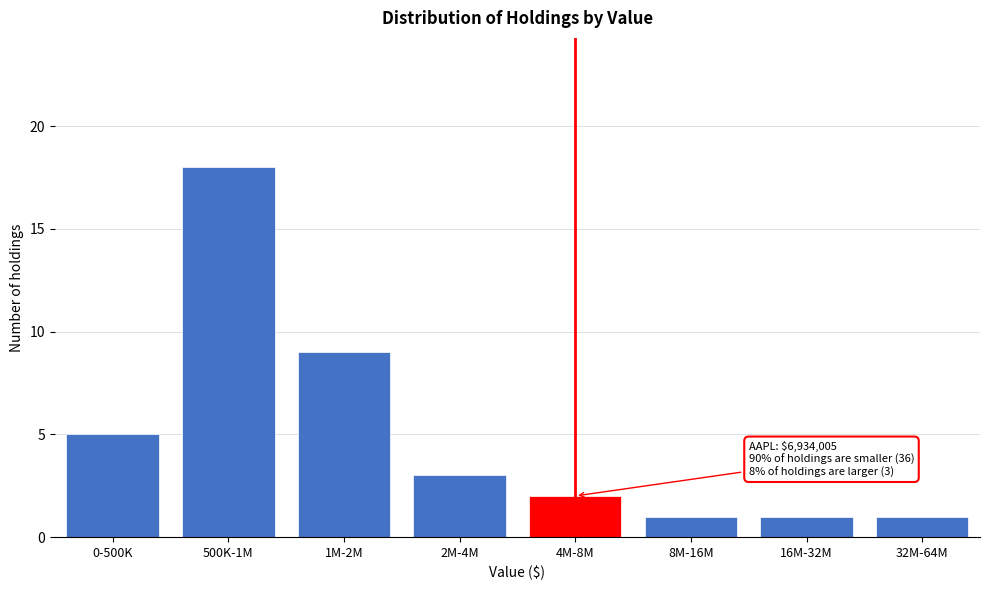

Reading right to left, transcribe all the data shown in this chart.

32M-64M=1	16M-32M=1	8M-16M=1	4M-8M=2	2M-4M=3	1M-2M=9	500K-1M=18	0-500K=5